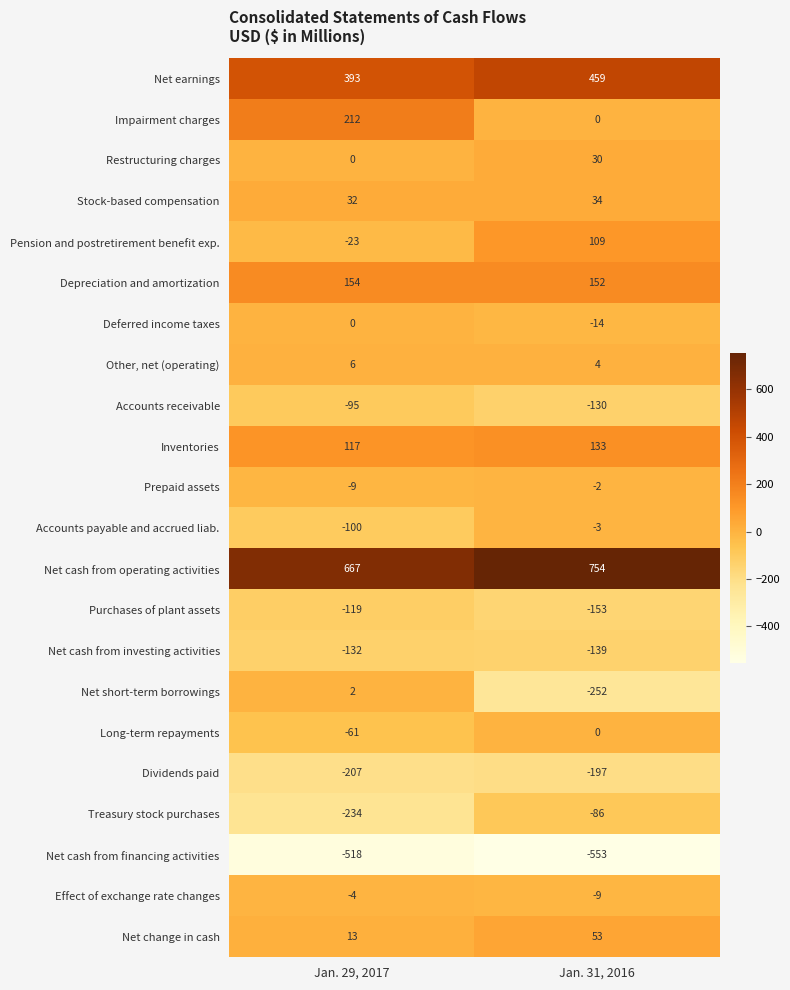

Is it true that Accounts payable and accrued liab. equals -3 at Jan. 31, 2016?

True